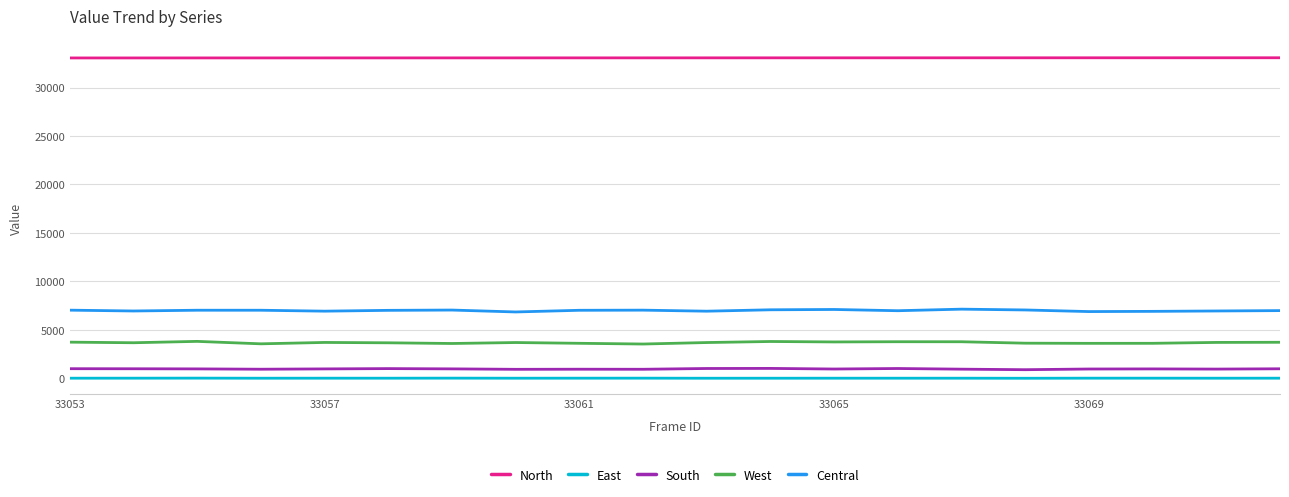

True or false: South and West cross at least once.

False